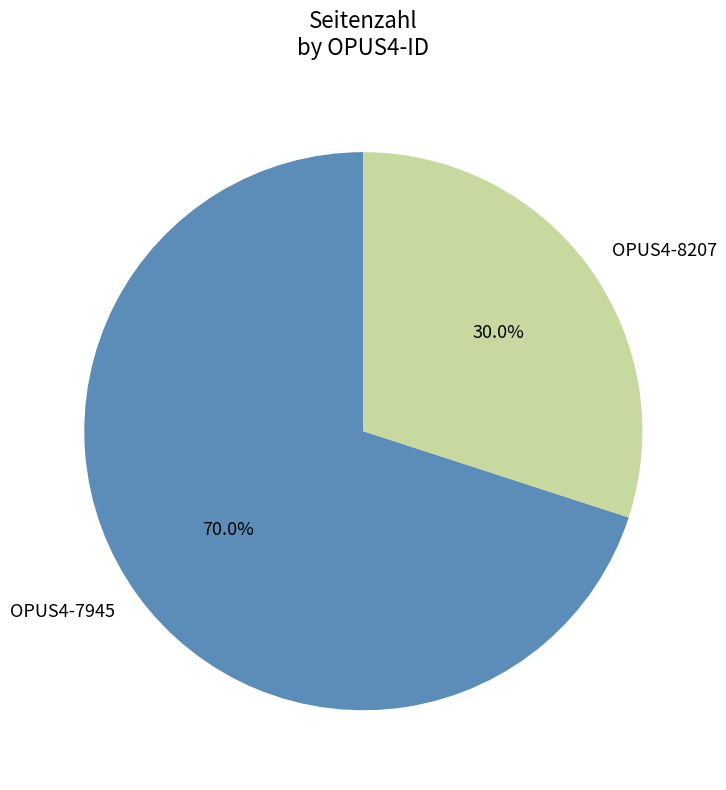

Which has a higher value, OPUS4-8207 or OPUS4-7945?

OPUS4-7945